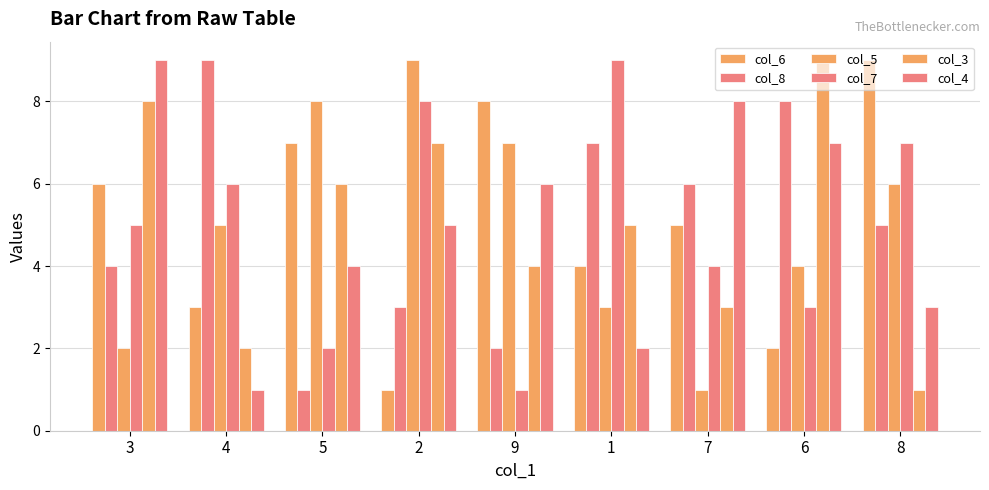

What value does the col_7 series have at 5?

2